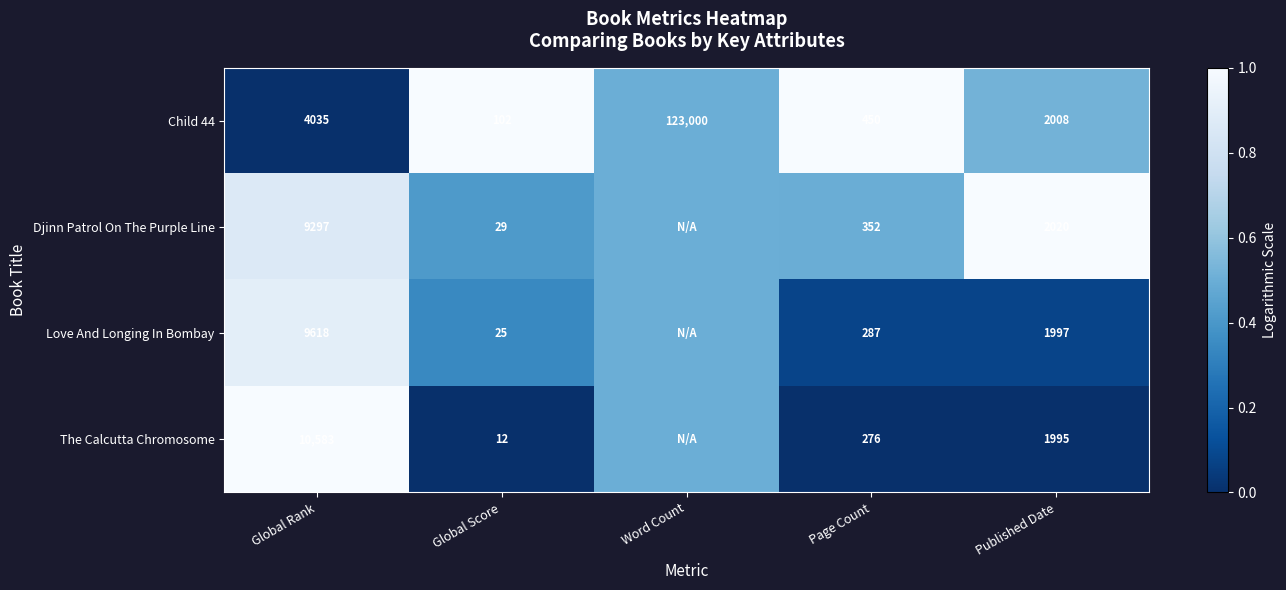

At which label does Child 44 first exceed 2008?

Global Rank